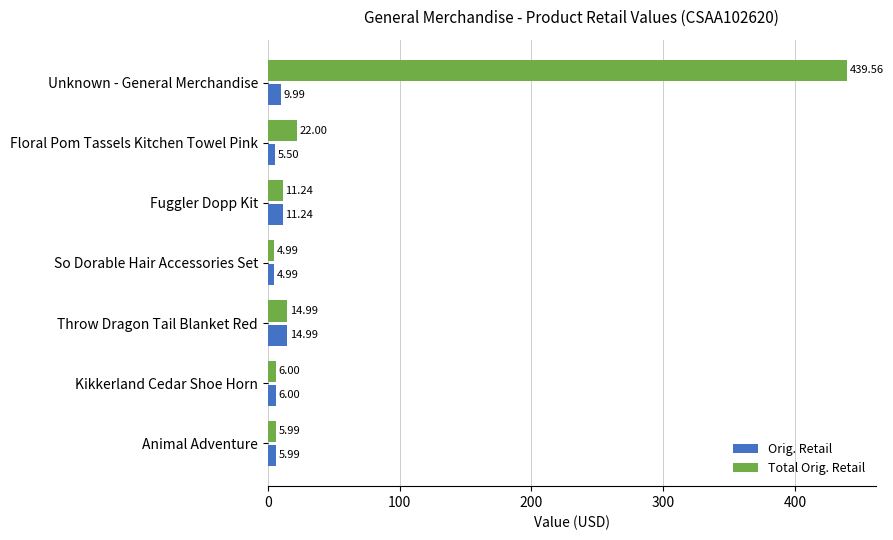

What is the minimum value for Total Orig. Retail?

5.0